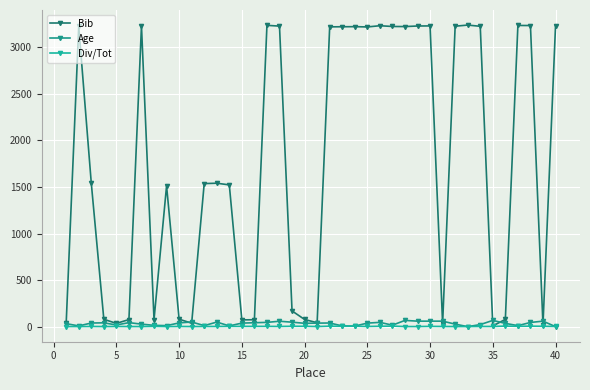

Rank the series by their maximum value, from highest to lowest.

Bib, Age, Div/Tot